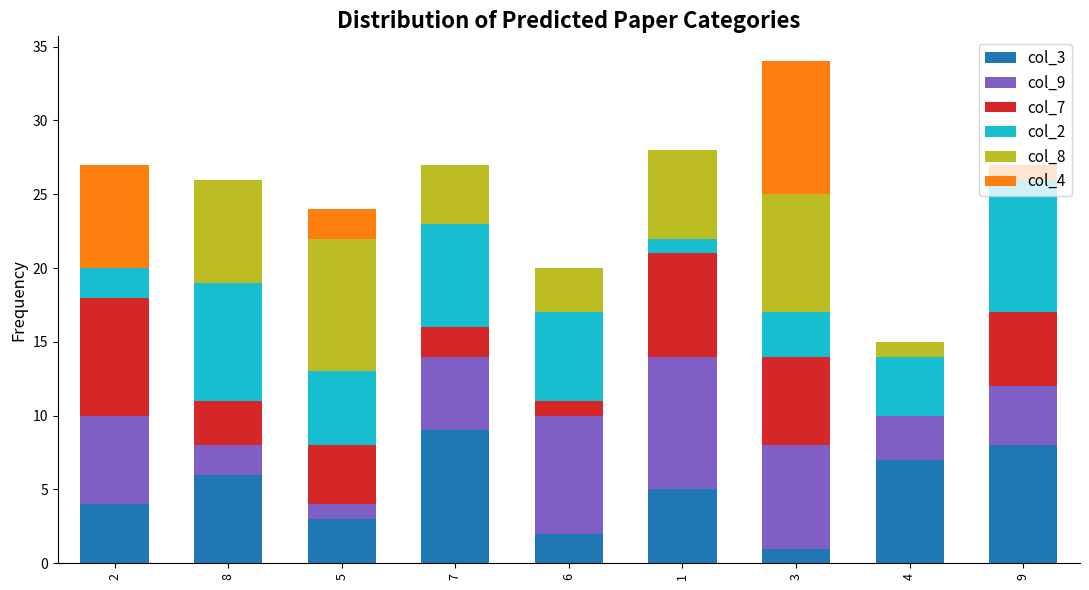

At which category is the sum across all series the highest?

3